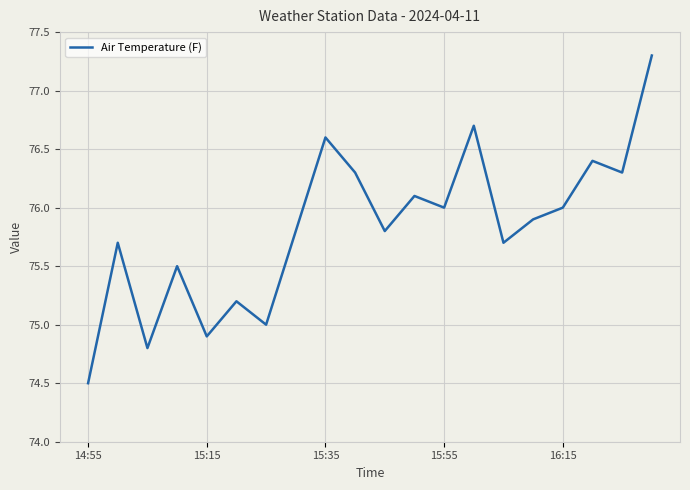

What is the minimum value shown in the chart?

74.5